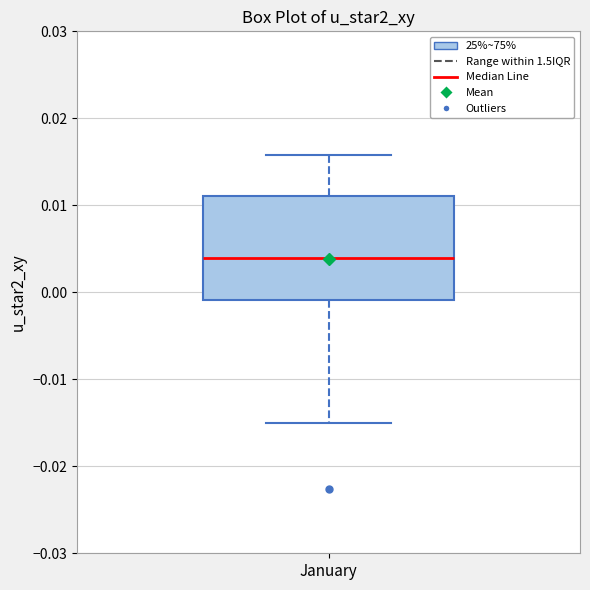

Read this box plot against the y-axis: the position of the median line, the range covered by the box, and the ends of both whiskers. The values are not printed on the chart, so give them approximately, as read against the axis.

median 0.004, box -0.001 to 0.011, whiskers -0.015 to 0.016